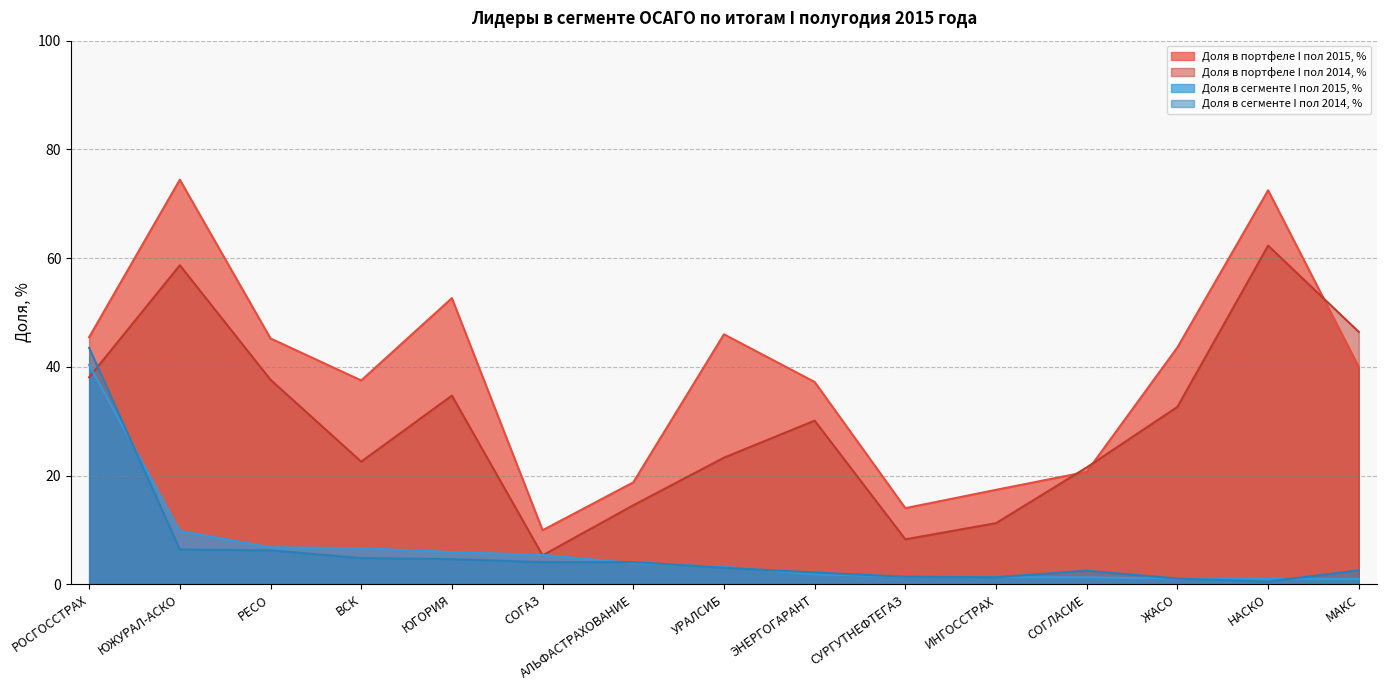

What is the greatest value displayed?

74.4